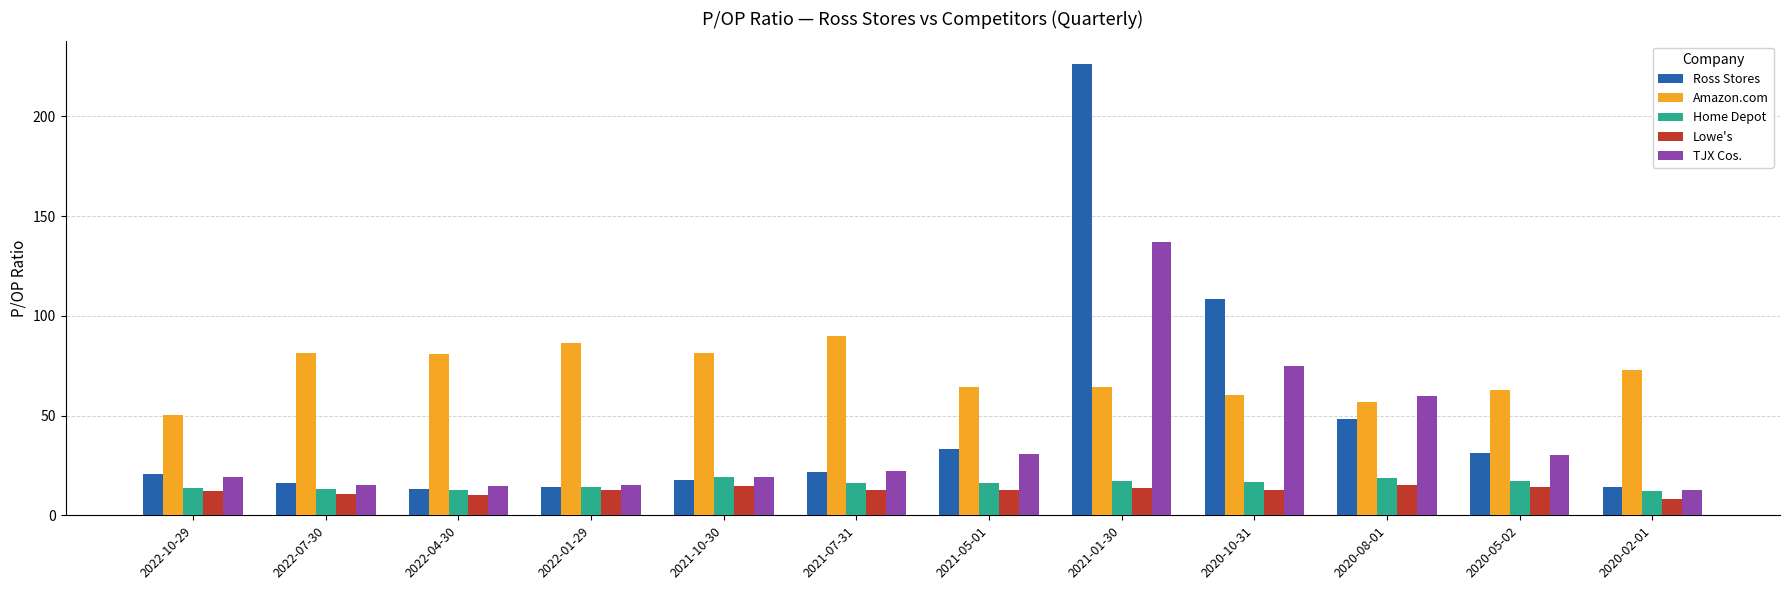

What is the maximum value shown in the chart?

226.2